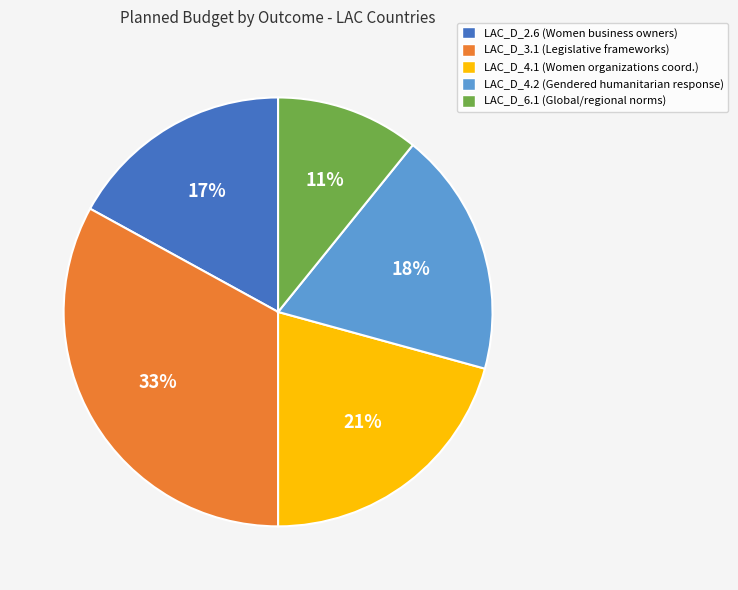

To the nearest percent, what is the average slice percentage?

20%